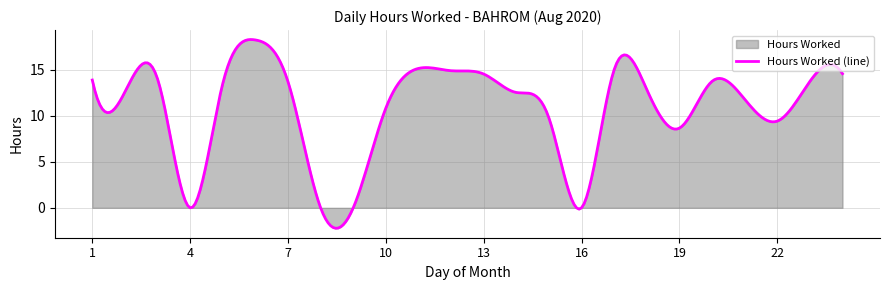

What is the value of the 10th point from the left?

10.8